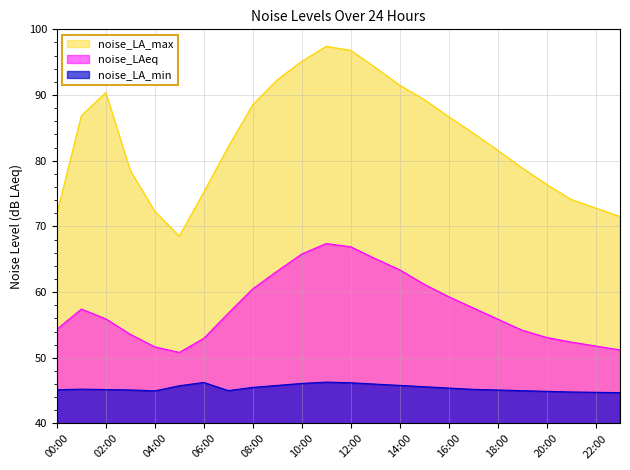

How many values in the noise_LA_min series are below 45?

5